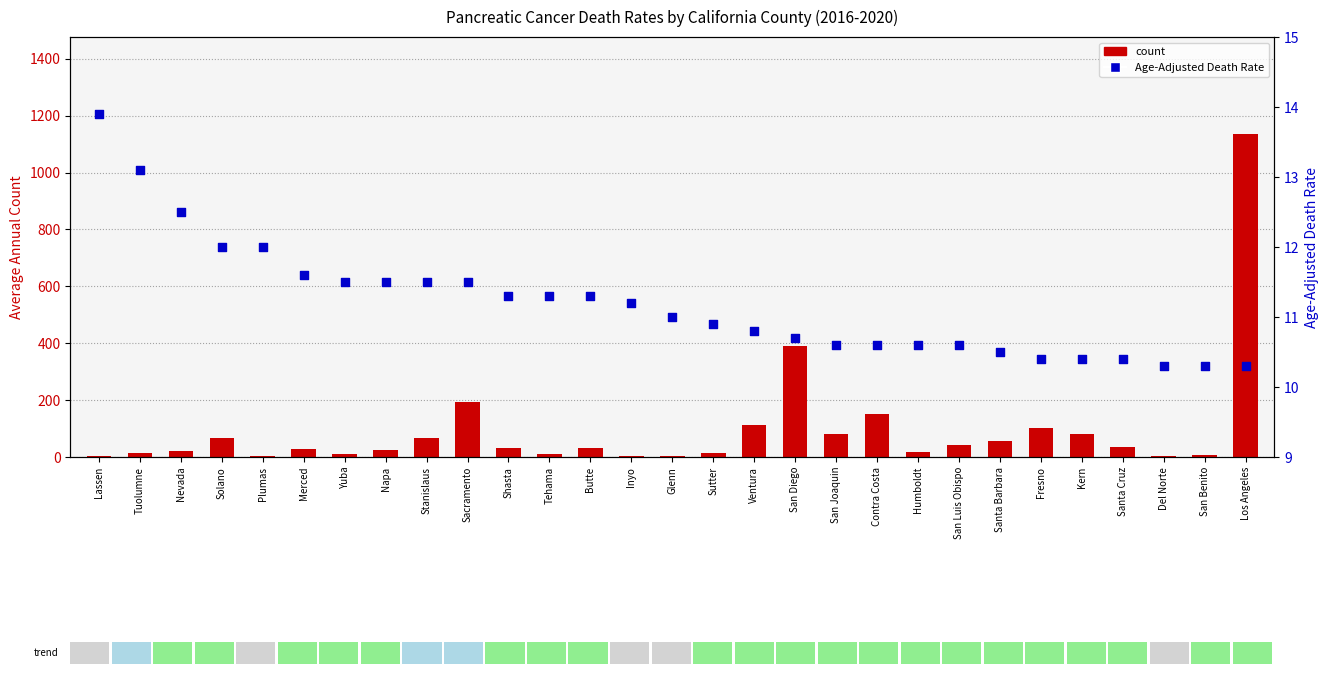

Is the value of Age-Adjusted Death Rate at Plumas greater than the value of count at Sacramento?

No